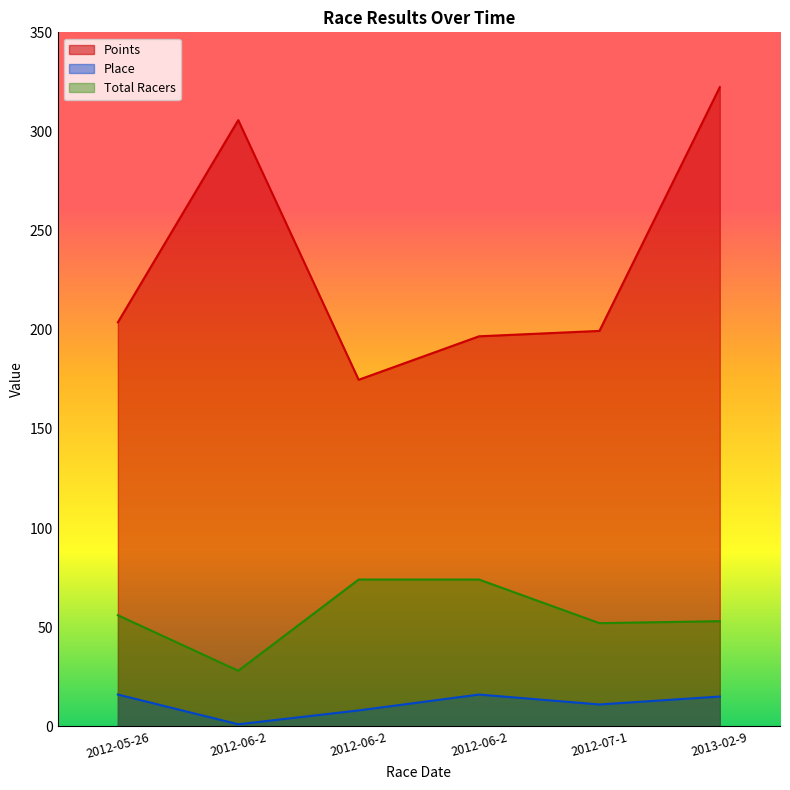

What is the sum of all Place values?

67.0